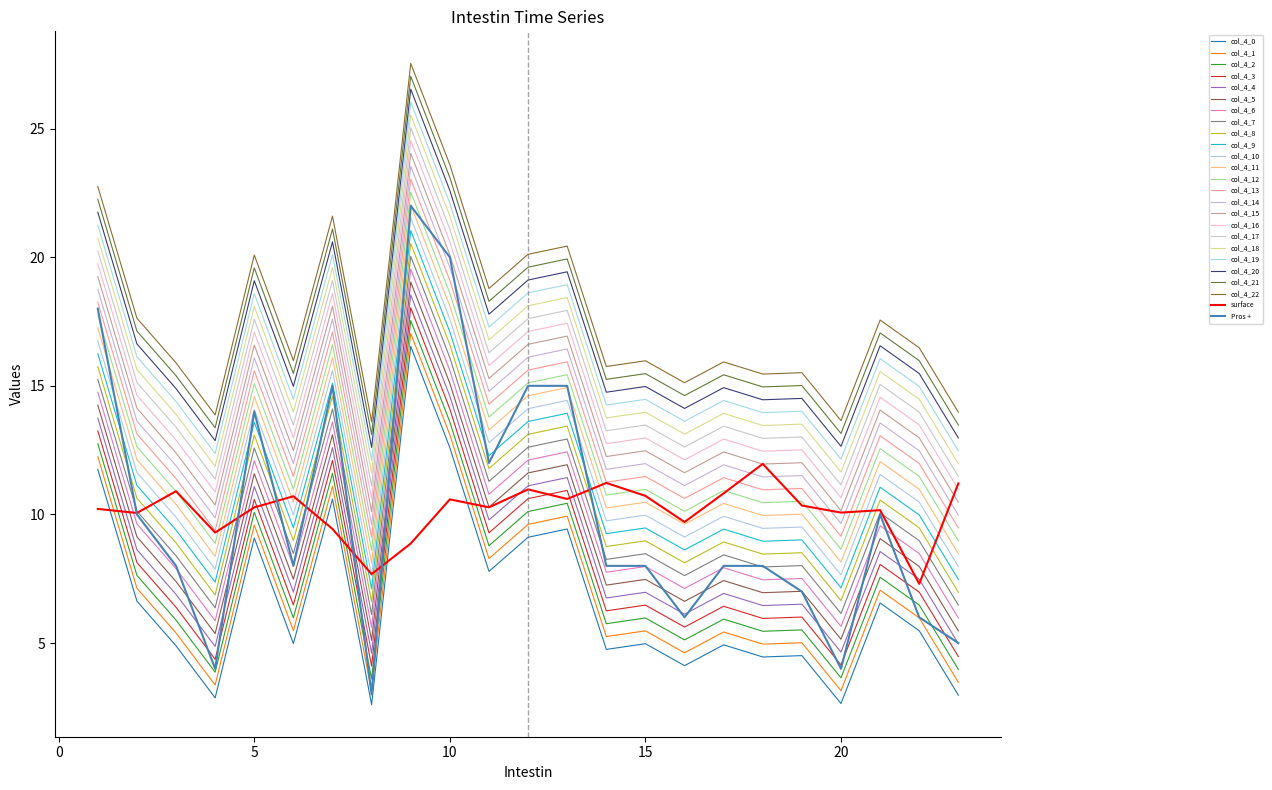

What is the greatest value displayed?

27.5